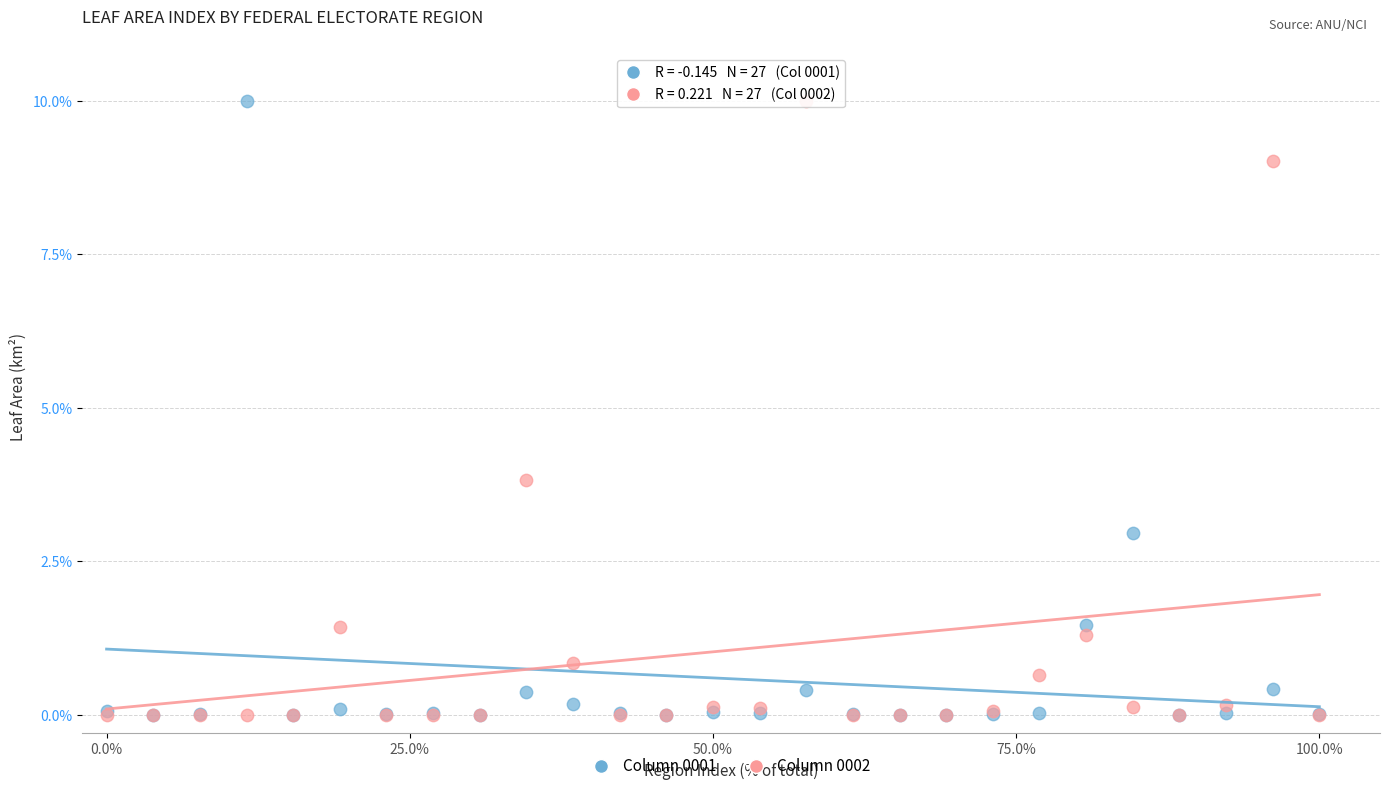

Across all series, what Y value is closest to 5?

3.8